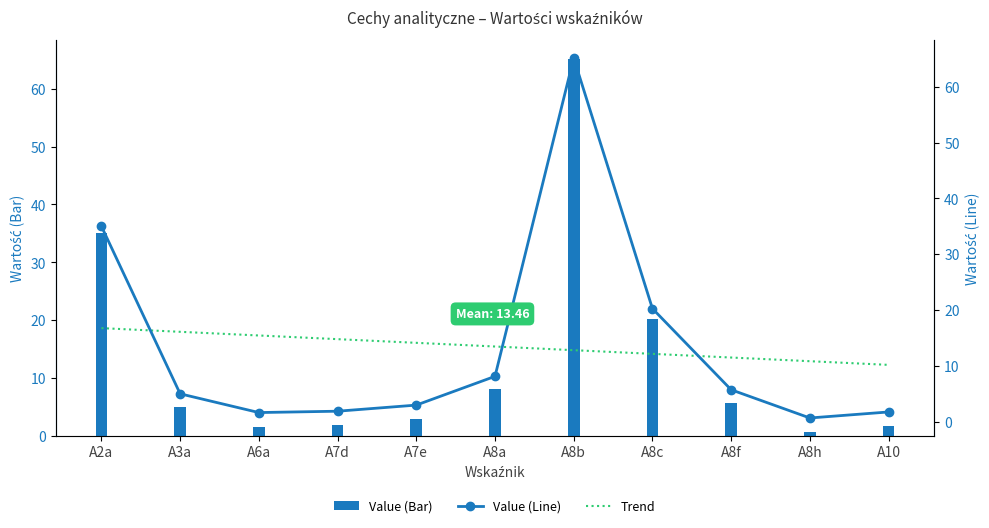

Reading left to right, list all the values displayed in this chart.

Value (Bar): 35.0	5.0	1.6	1.9	3.0	8.1	65.2	20.3	5.7	0.6	1.7
Value (Line): 35.0	5.0	1.6	1.9	3.0	8.1	65.2	20.3	5.7	0.6	1.7
Trend: 16.7	16.1	15.4	14.8	14.1	13.5	12.8	12.1	11.5	10.8	10.2